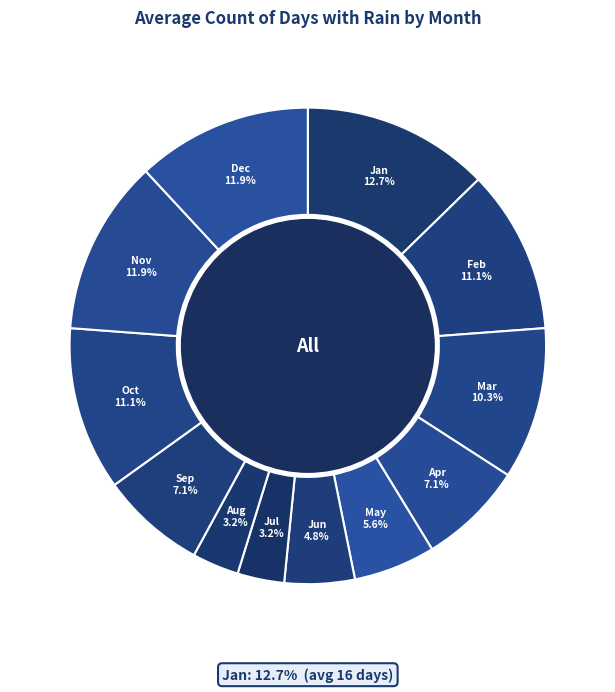

To the nearest percent, what is the combined percentage of Jul and Jan?

16%